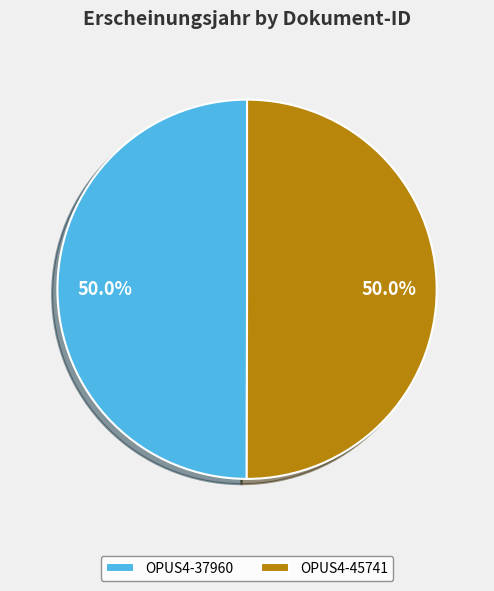

The OPUS4-37960 slice represents 50% of the pie. True or false?

True